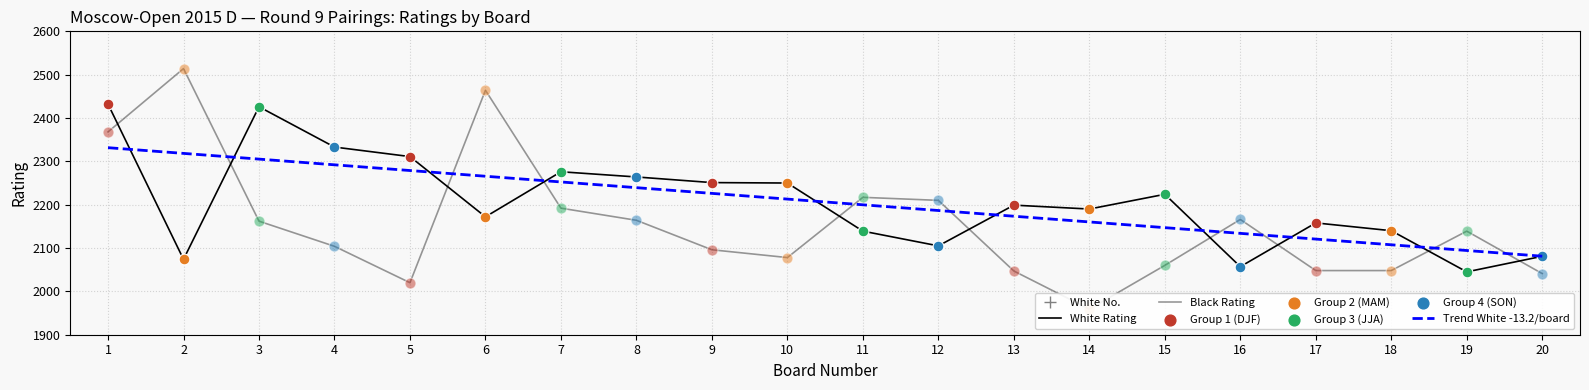

Which series contains the highest Y value?

Black Rating